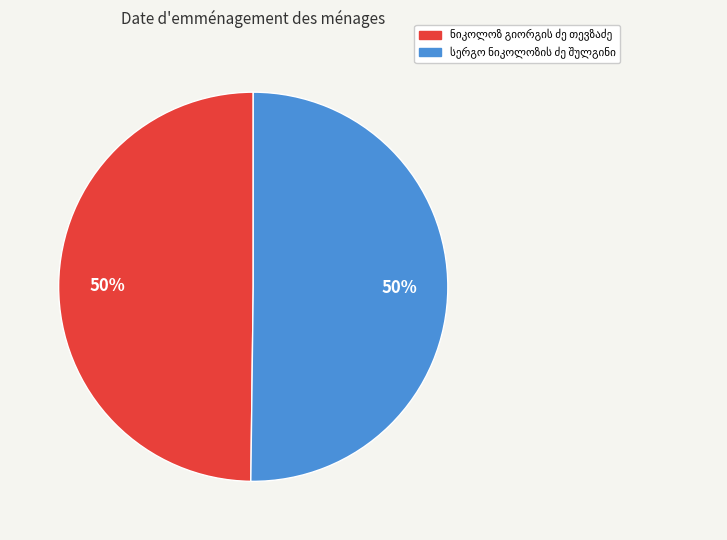

To the nearest percent, what is the average slice percentage?

50%